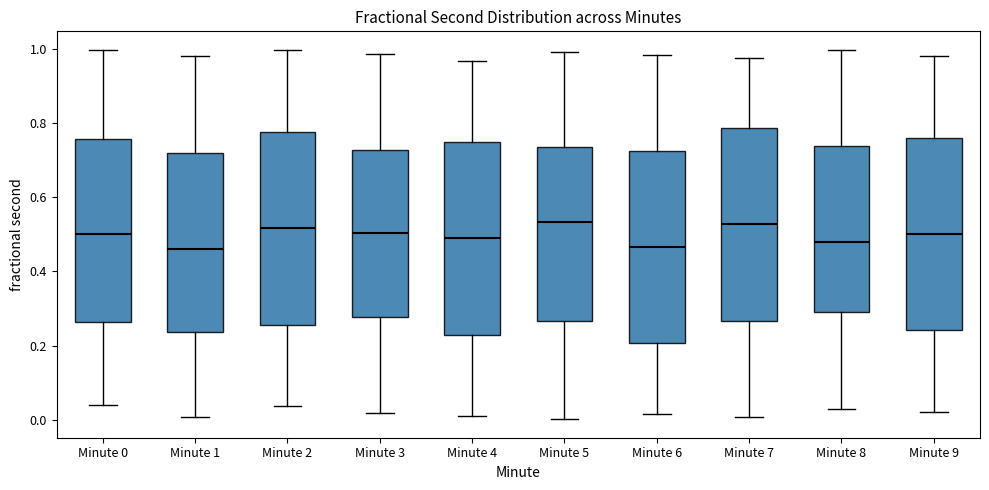

Reading left to right, read every box against the y-axis: the position of its median line, the range the box covers, and the ends of its whiskers. The values are not printed on the chart, so give them approximately, as read against the axis.

Minute 0: median 0.50, box 0.26 to 0.76, whiskers 0.04 to 1.00
Minute 1: median 0.46, box 0.24 to 0.72, whiskers 0.00 to 0.98
Minute 2: median 0.52, box 0.26 to 0.78, whiskers 0.04 to 1.00
Minute 3: median 0.50, box 0.28 to 0.72, whiskers 0.02 to 0.98
Minute 4: median 0.48, box 0.22 to 0.74, whiskers 0.00 to 0.96
Minute 5: median 0.54, box 0.26 to 0.74, whiskers 0.00 to 1.00
Minute 6: median 0.46, box 0.20 to 0.72, whiskers 0.02 to 0.98
Minute 7: median 0.52, box 0.26 to 0.78, whiskers 0.00 to 0.98
Minute 8: median 0.48, box 0.28 to 0.74, whiskers 0.04 to 1.00
Minute 9: median 0.50, box 0.24 to 0.76, whiskers 0.02 to 0.98